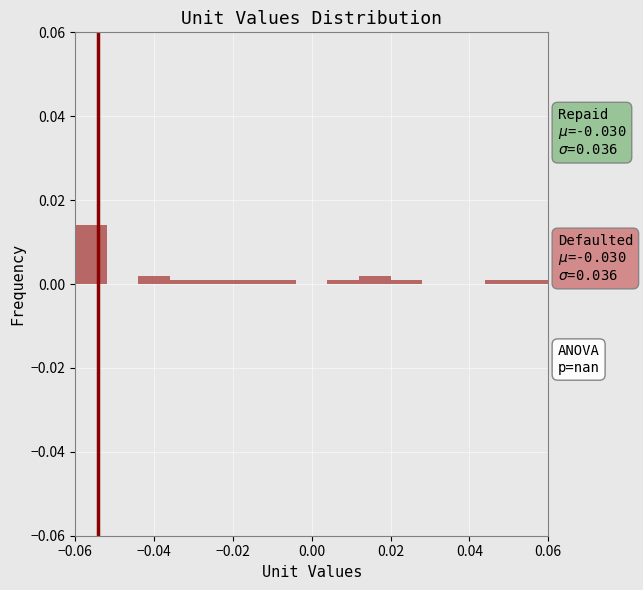

Which range on the x-axis has the tallest bar?

-0.060 to -0.052